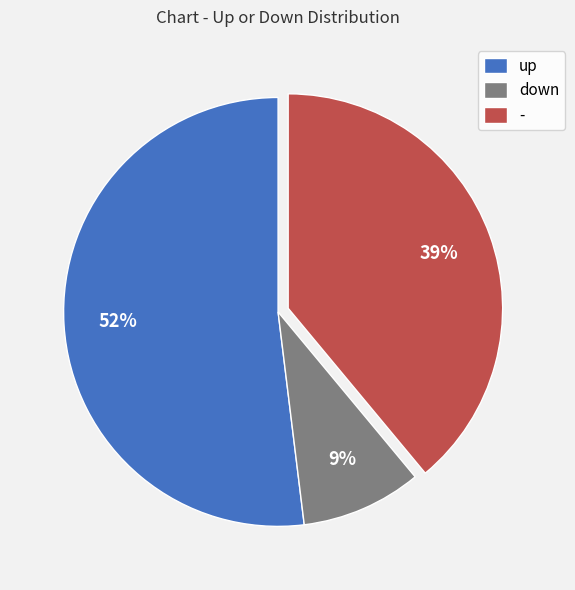

To the nearest percent, what is the combined percentage of - and up?

91%